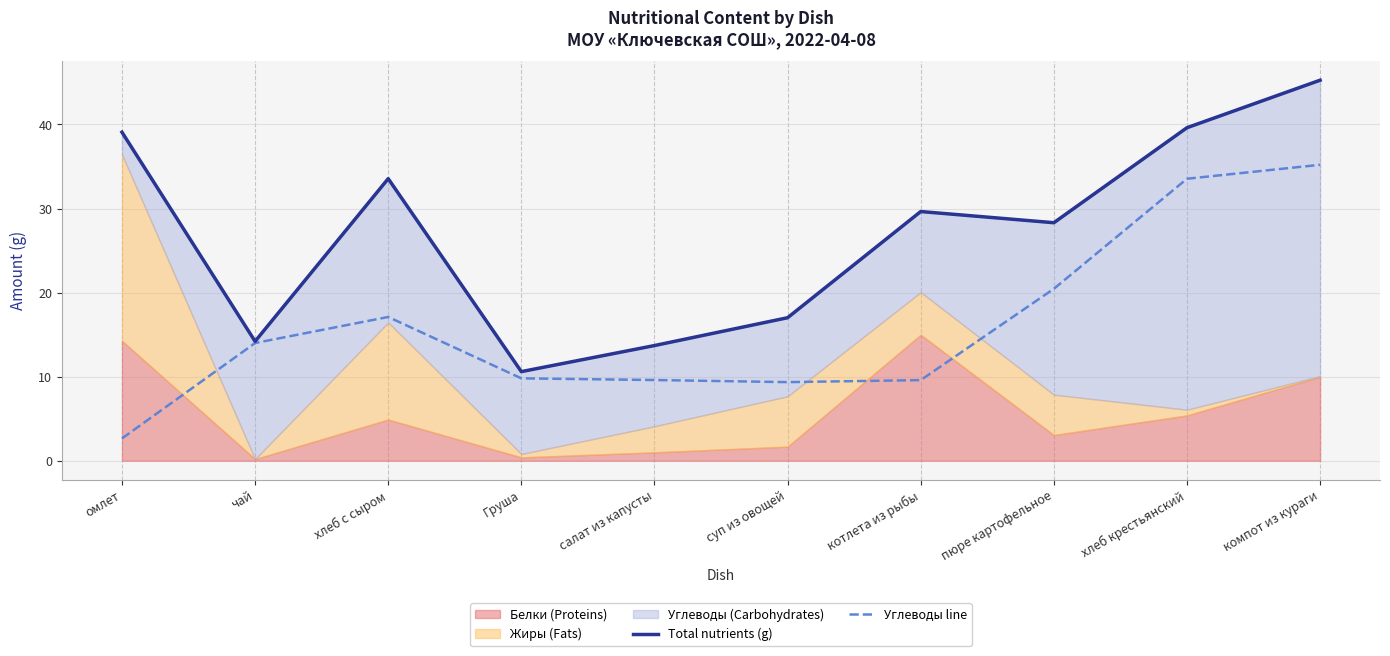

How many lines are shown in the chart?

2